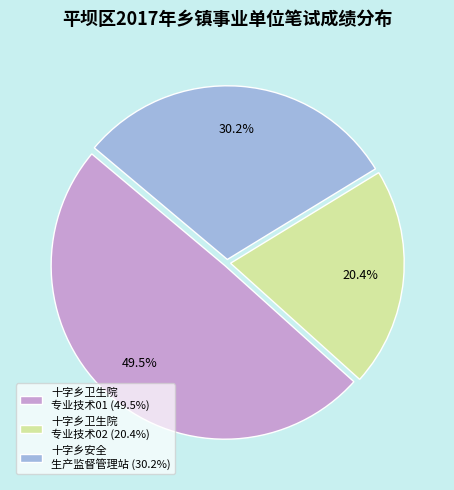

What is the total percentage of 十字乡卫生院 专业技术02 (20.4%) and 十字乡卫生院 专业技术01 (49.5%)?

69.8%